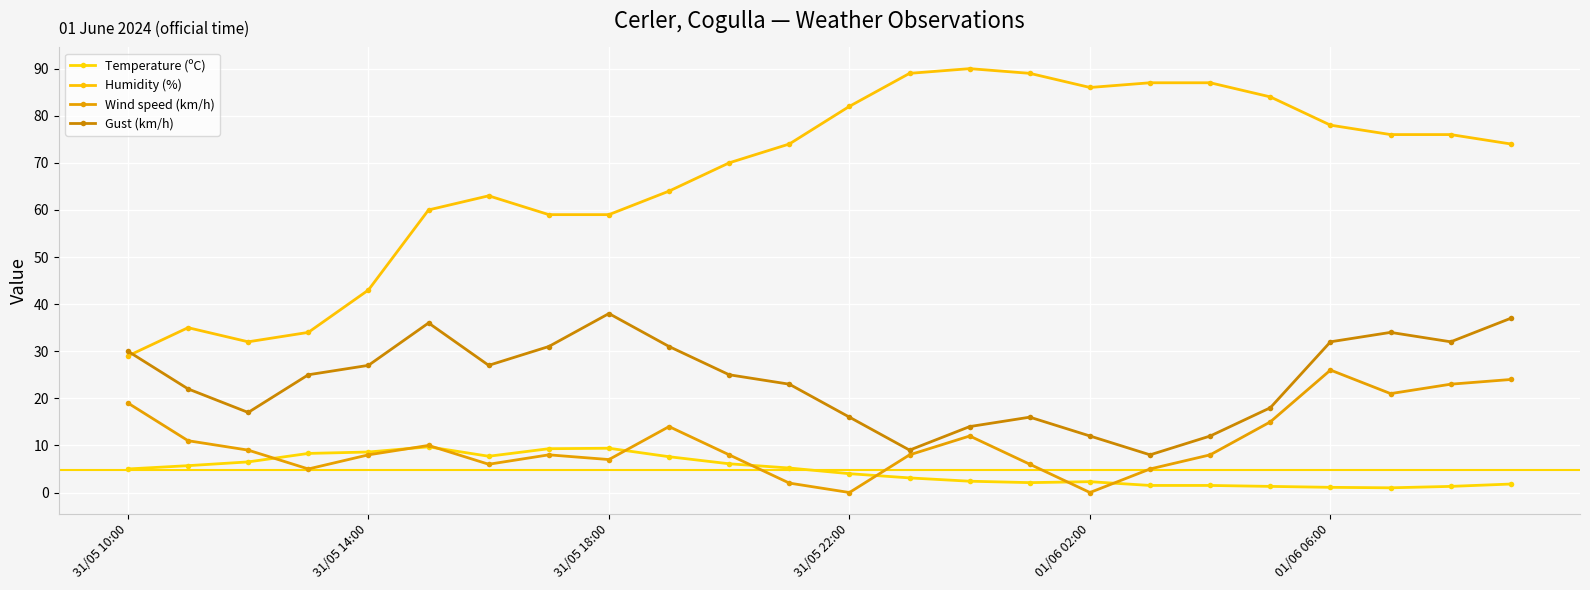

Where is Temperature (ºC) nearest to the value 5?

31/05 10:00